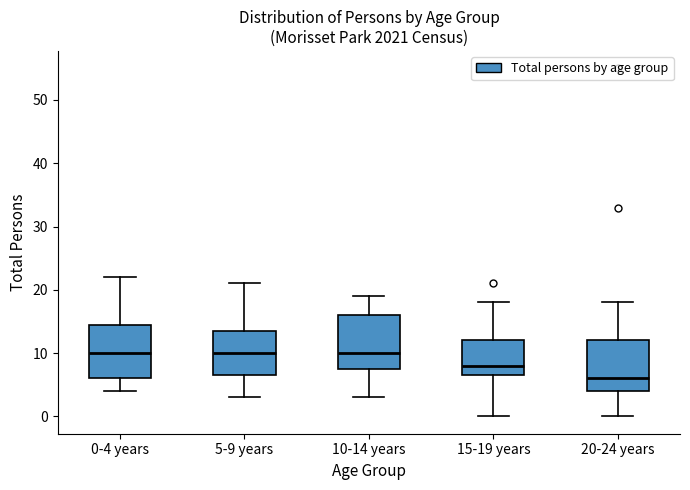

Reading left to right, transcribe this box plot: for each box, give where its median line is, the range the box spans, and where its two whiskers end, as read against the y-axis. The values are not printed on the chart, so give them approximately, as read against the axis.

0-4 years: median 10, box 6 to 15, whiskers 4 to 22
5-9 years: median 10, box 7 to 14, whiskers 3 to 21
10-14 years: median 10, box 8 to 16, whiskers 3 to 19
15-19 years: median 8, box 7 to 12, whiskers 0 to 18
20-24 years: median 6, box 4 to 12, whiskers 0 to 18